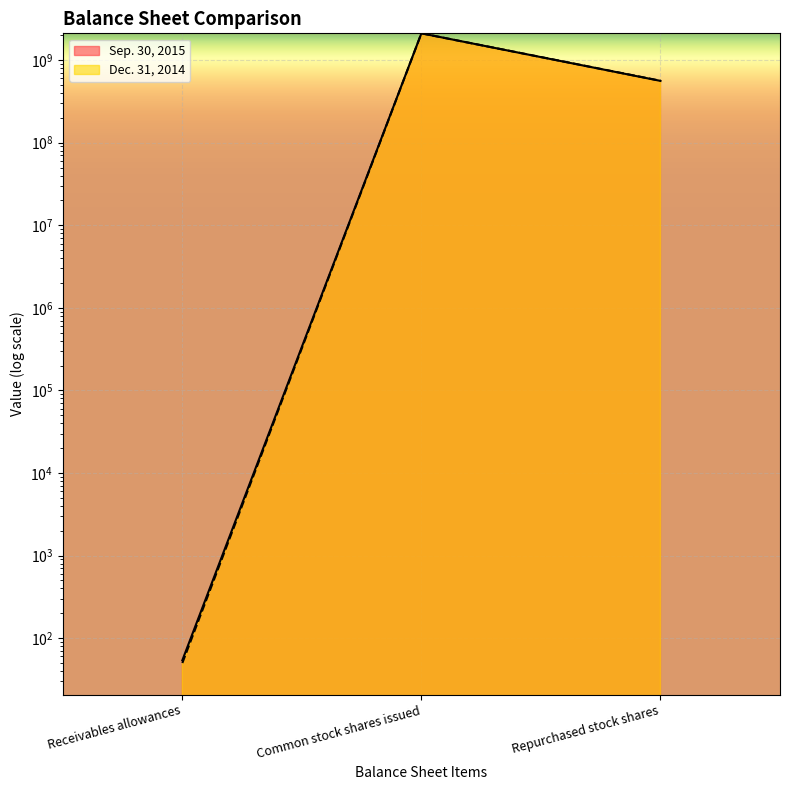

Reading left to right, list all the values displayed in this chart.

Sep. 30, 2015: Receivables allowances=54	Common stock shares issued=2109316331	Repurchased stock shares=560022199
Dec. 31, 2014: Receivables allowances=50	Common stock shares issued=2109316331	Repurchased stock shares=562416635